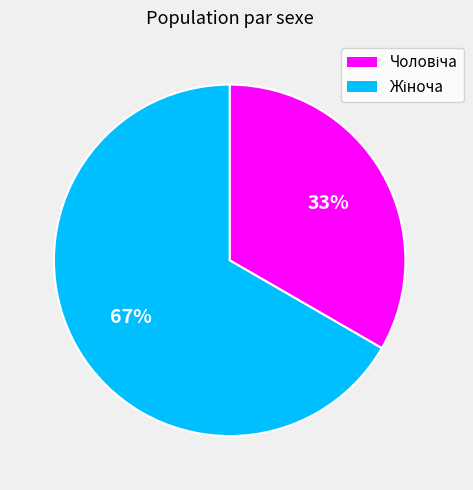

Is there a majority slice in this chart?

Yes